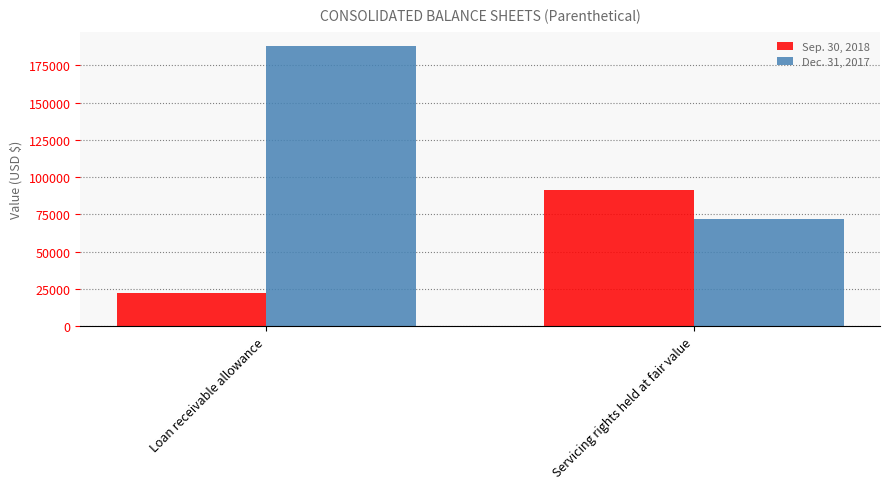

Which series has the largest range (max minus min)?

Dec. 31, 2017